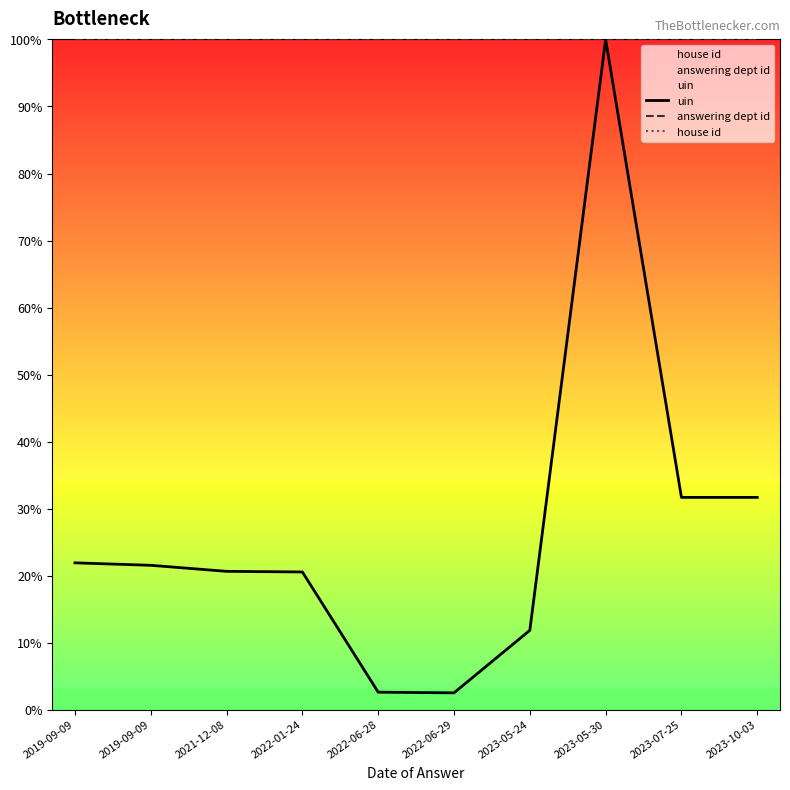

Is the value of house id at 2019-09-09 greater than the value of answering dept id at 2022-06-28?

No